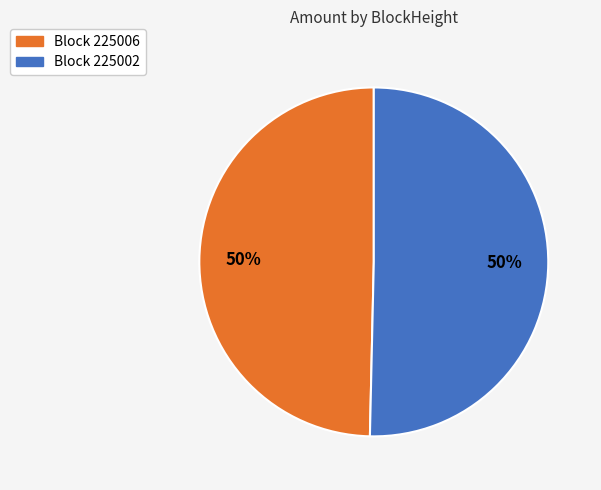

To the nearest percent, what is the average slice percentage?

50%